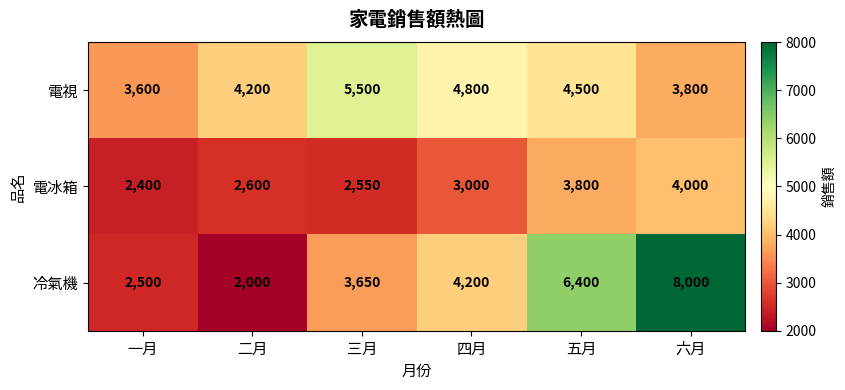

What is the minimum value shown in the chart?

2000